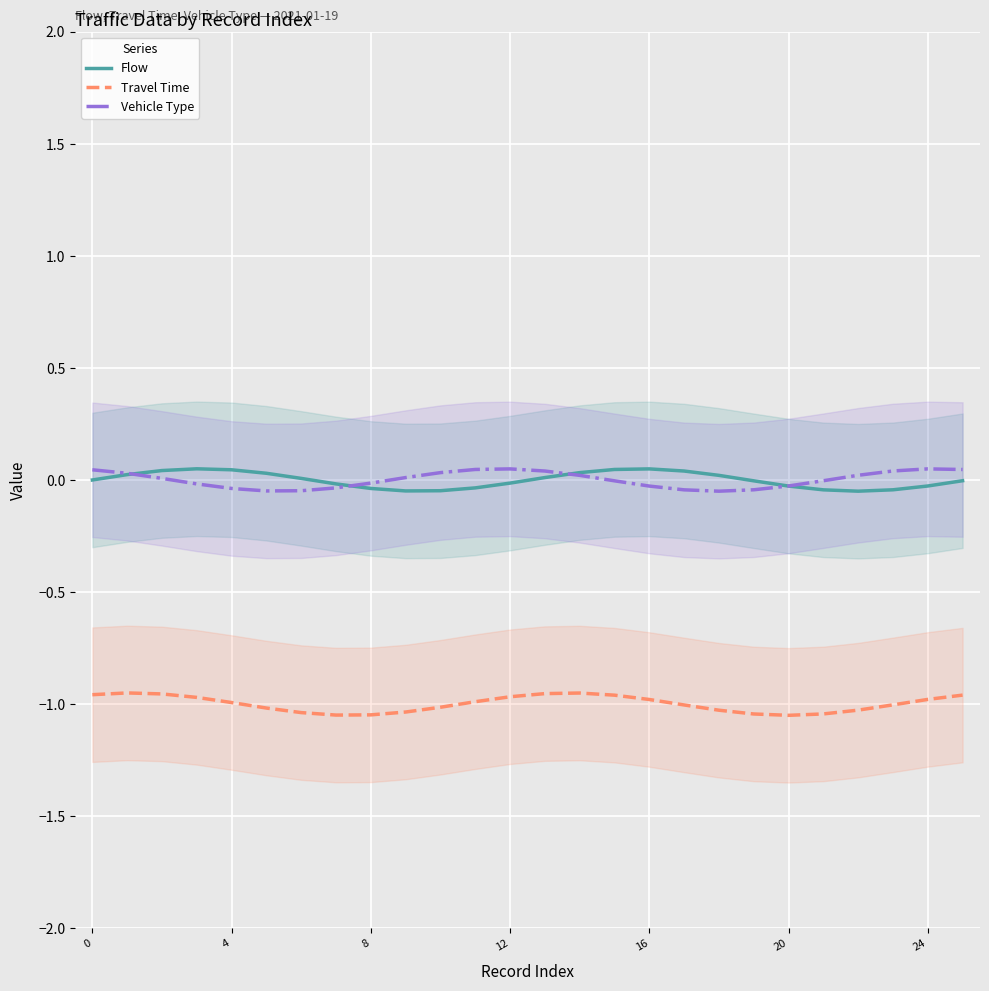

True or false: Vehicle Type has more than 1 points higher than both neighbors.

True